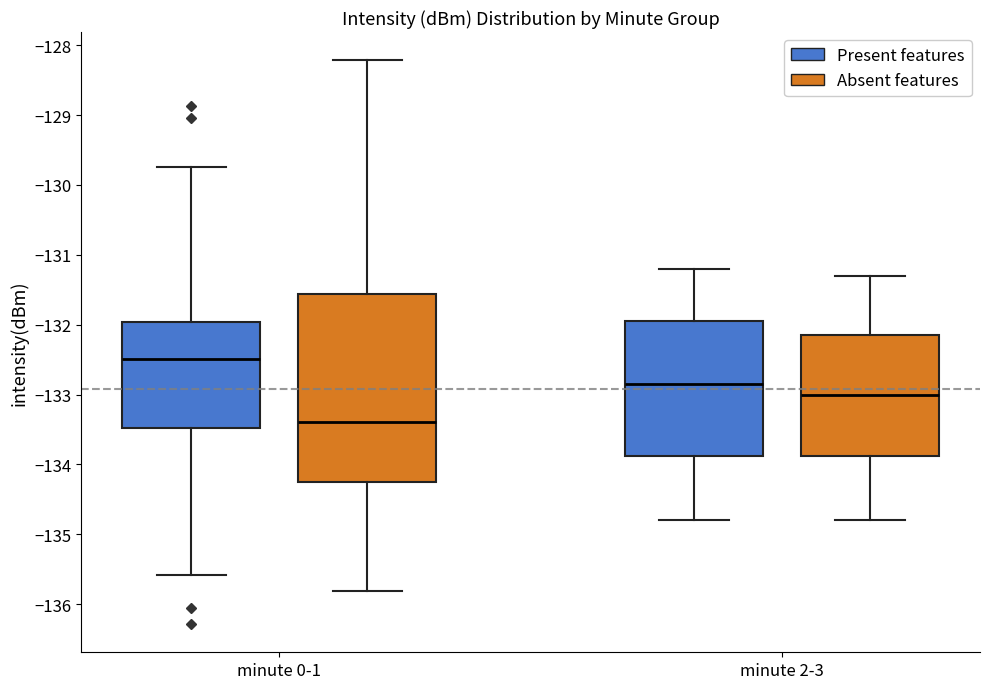

Which box's median line is the lowest?

minute 0-1 (Absent features)